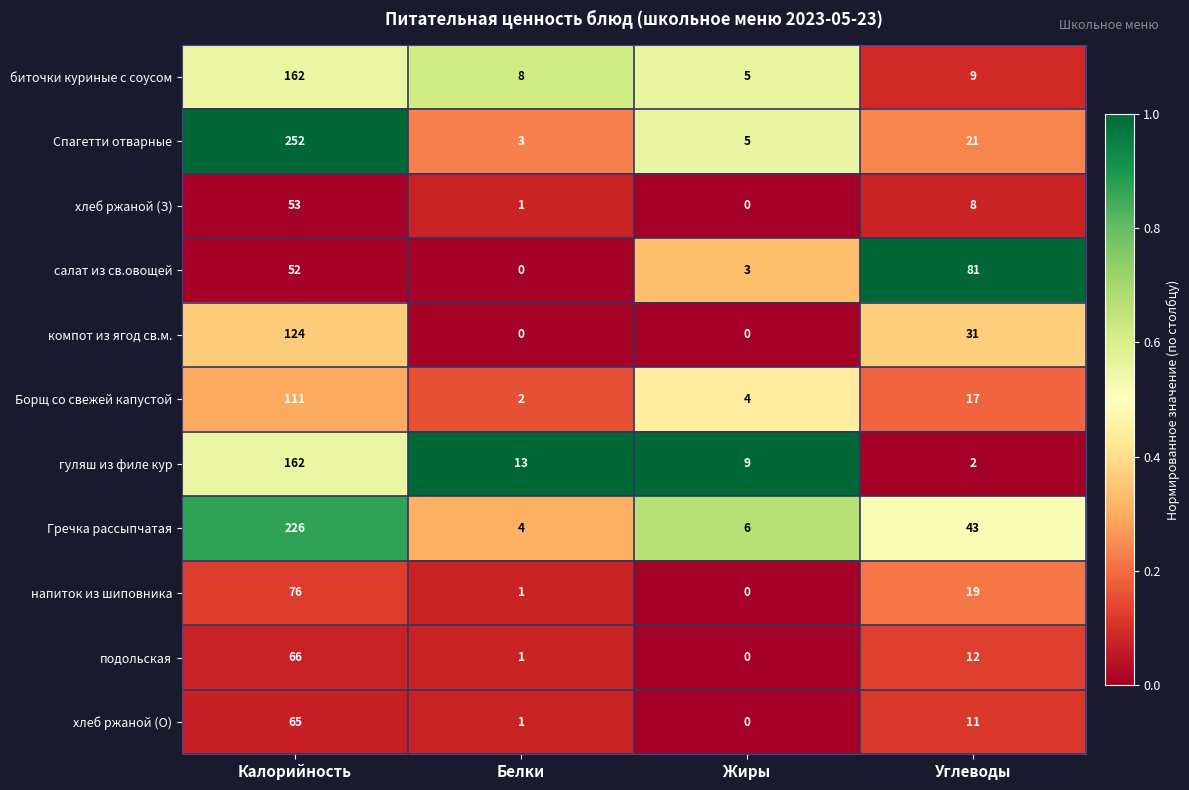

The value of гуляш из филе кур at Белки is 13. True or false?

True